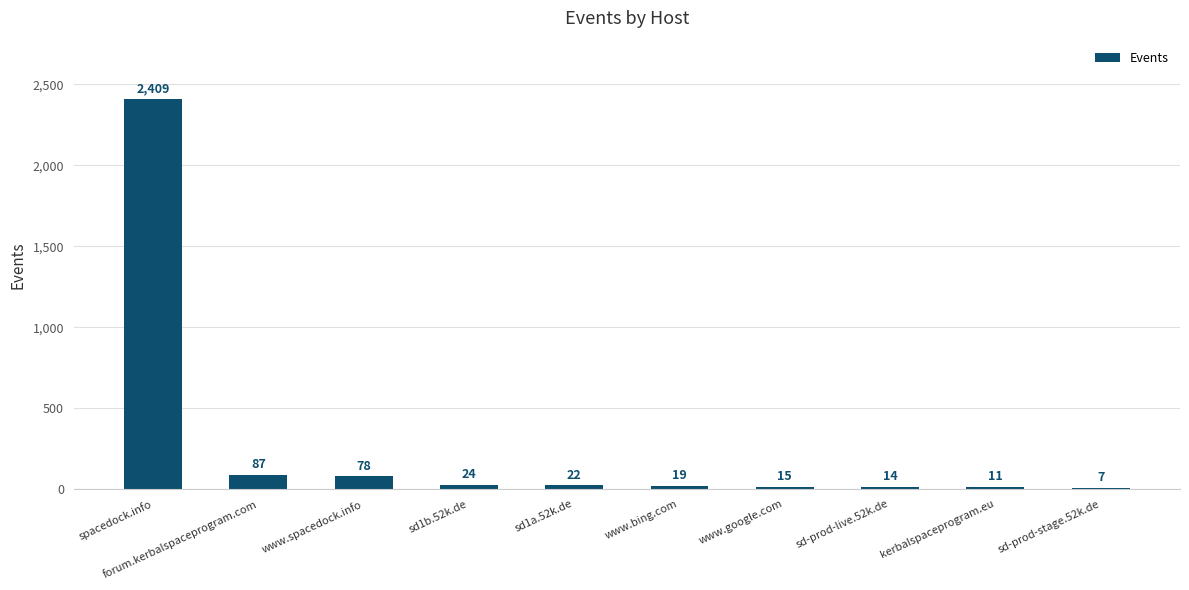

What is the maximum value shown in the chart?

2409